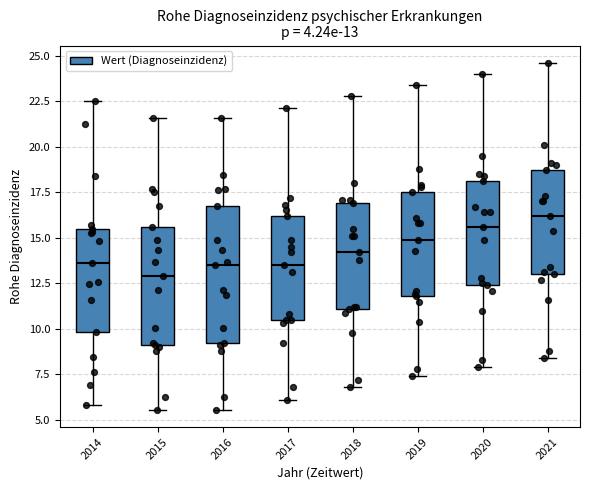

Comparing the boxes themselves (not the whiskers), which one is the tallest?

2016